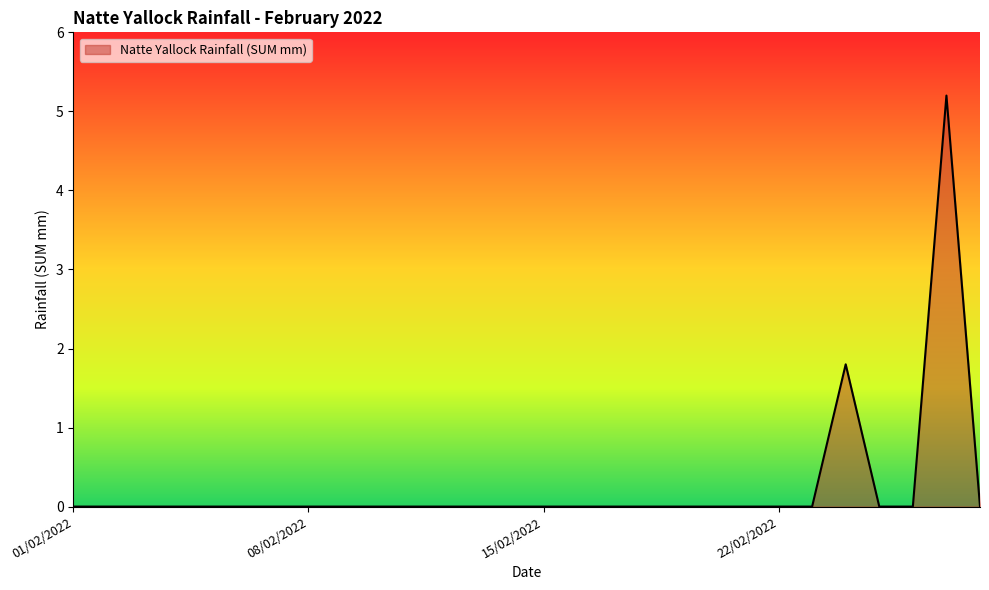

How many lines are shown in the chart?

1